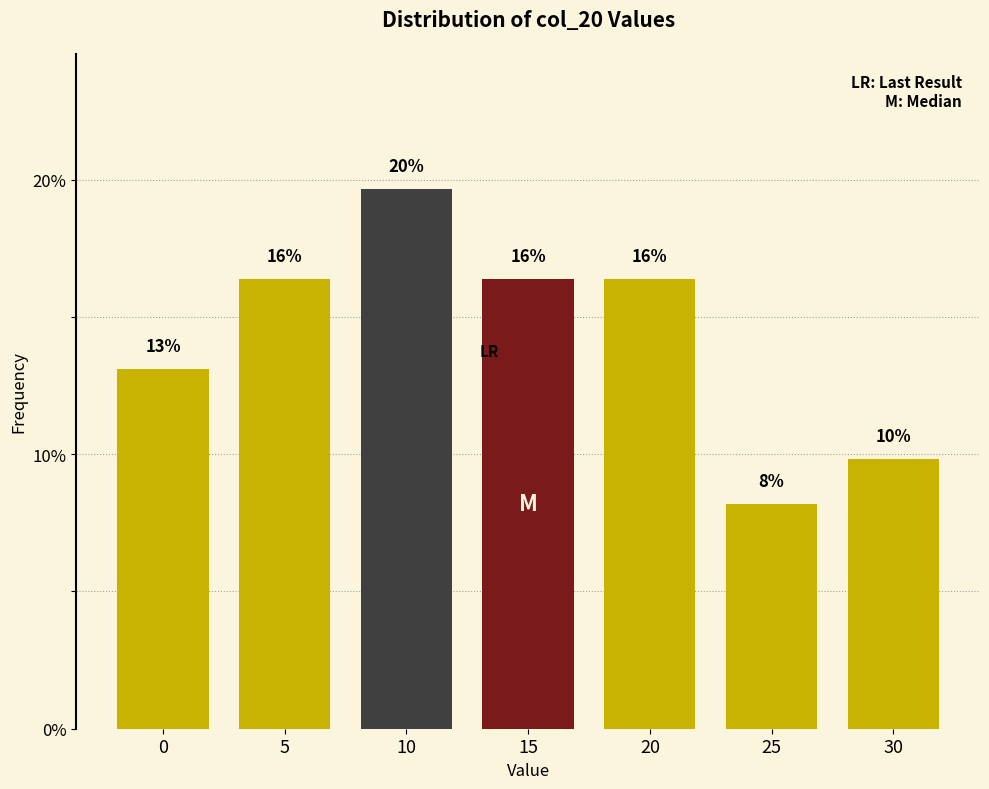

How many bars are there in total?

7